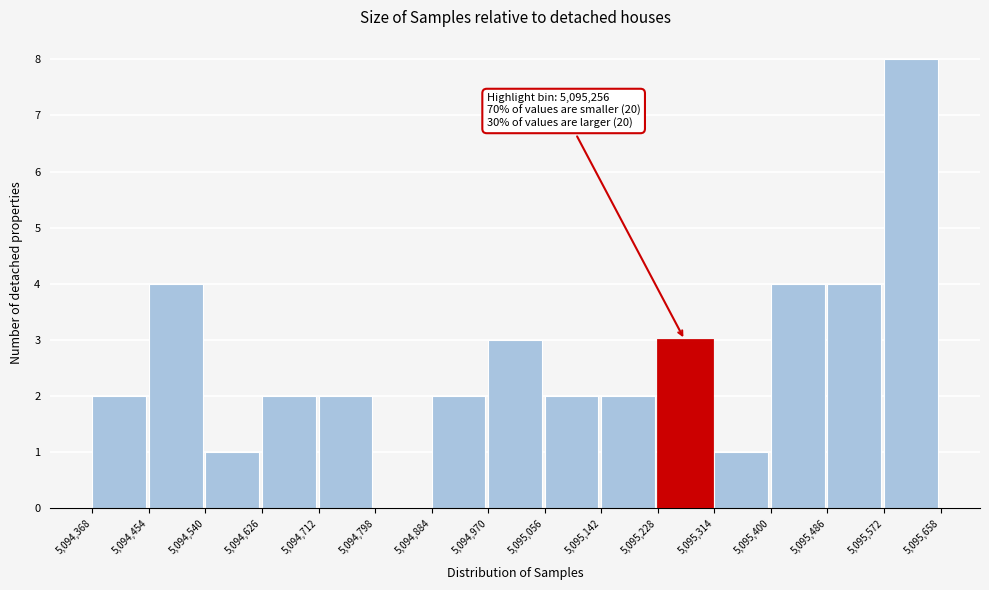

Over which range of the x-axis is the bar tallest?

5,095,572 to 5,095,658